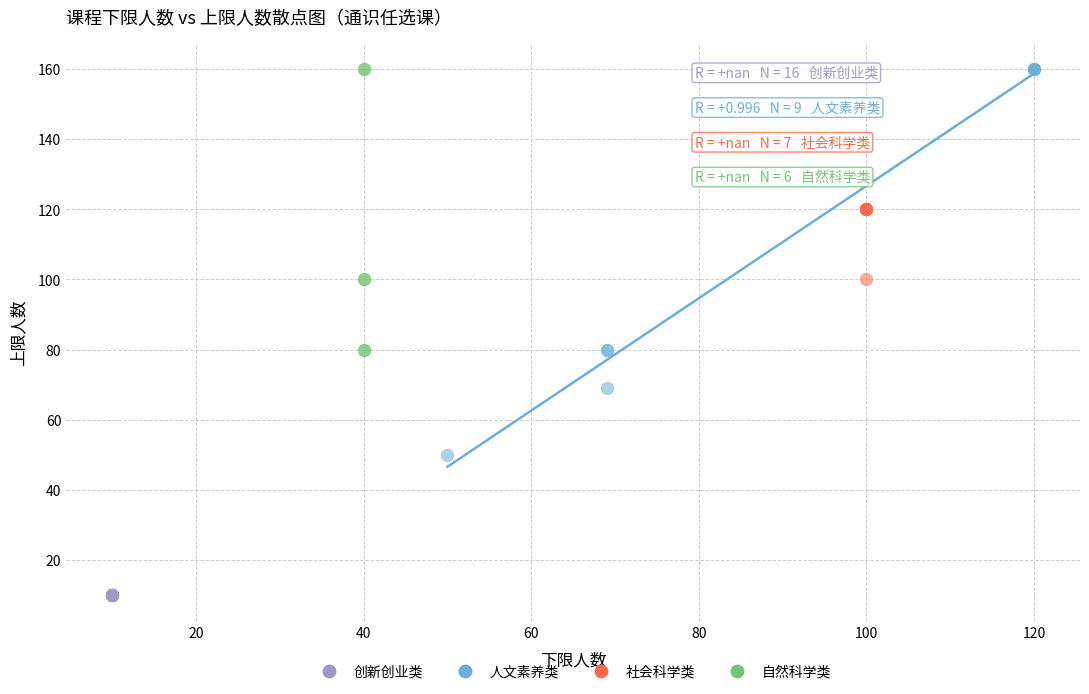

Which series reaches the minimum Y coordinate?

创新创业类